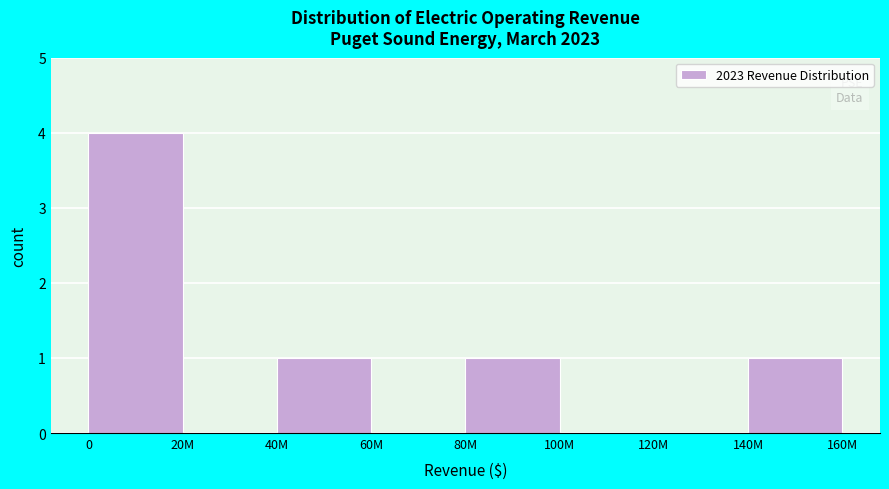

Reading right to left, list all the values displayed in this chart.

140M=1	120M=0	100M=0	80M=1	60M=0	40M=1	20M=0	0=4